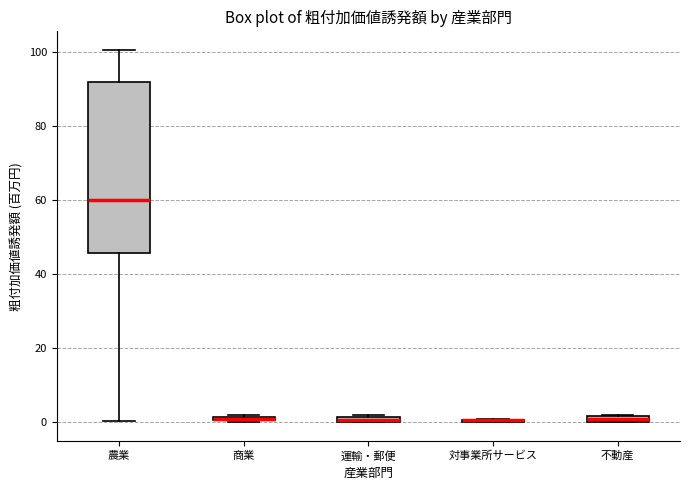

Comparing the boxes themselves (not the whiskers), which one is the tallest?

農業